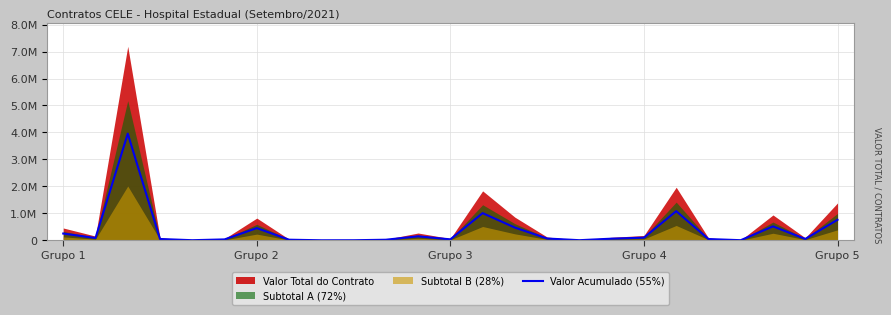

Count the number of categories in the chart.

25